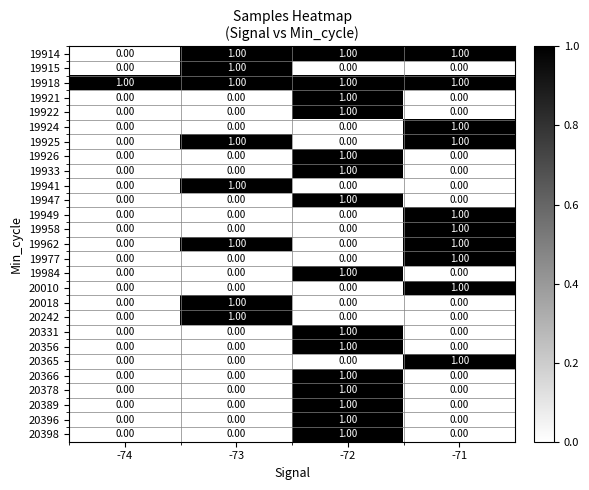

At which category is the sum across all series the highest?

-72